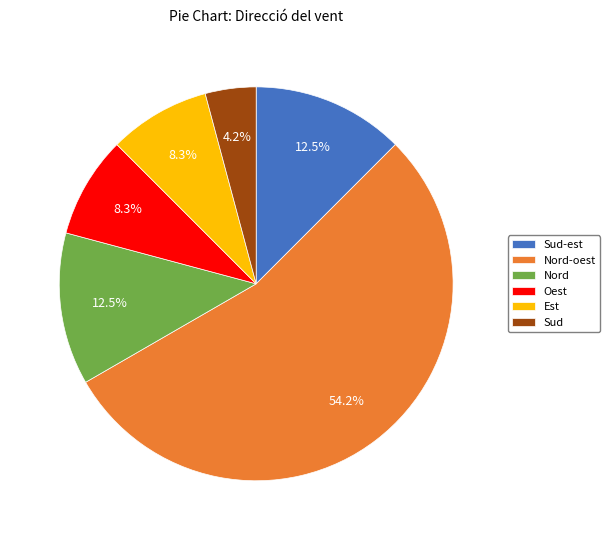

To the nearest percent, what is the average slice percentage?

17%